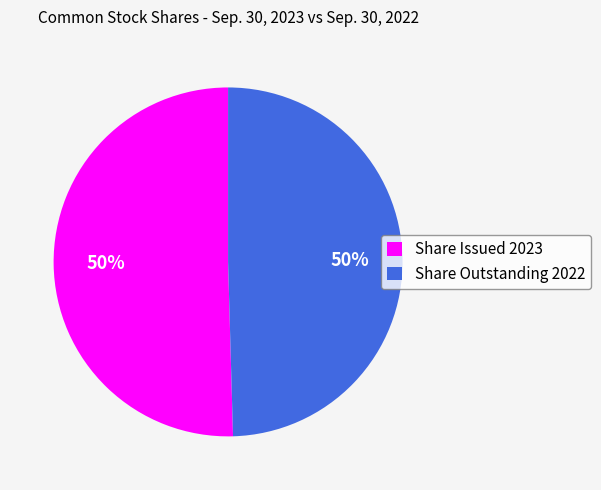

Do Share Outstanding 2022 and Share Issued 2023 together represent more than half of the pie?

Yes